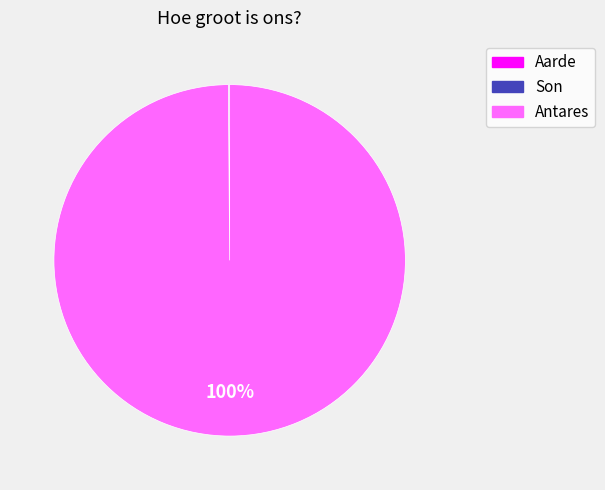

Which category has the biggest portion of the pie?

Antares